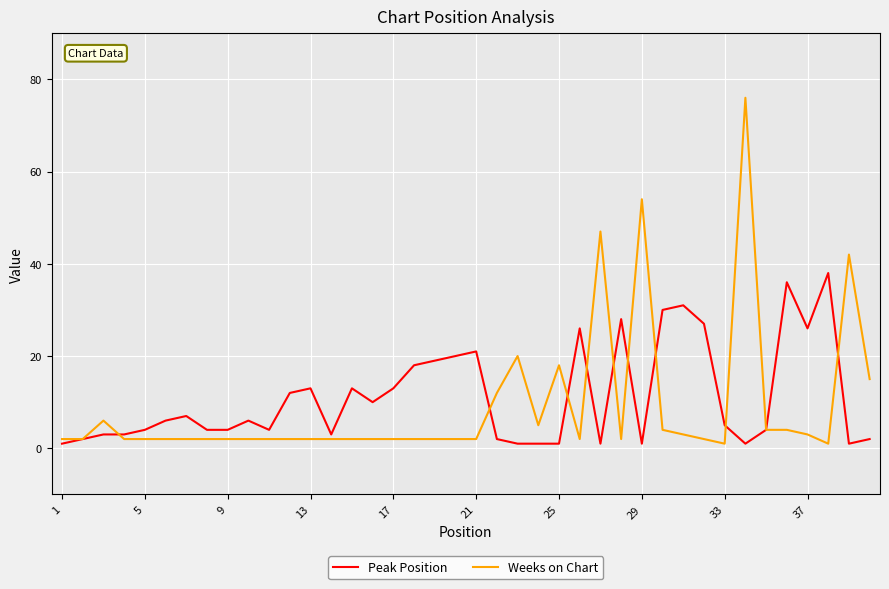

List the series in order of their overall mean, highest first.

Peak Position, Weeks on Chart